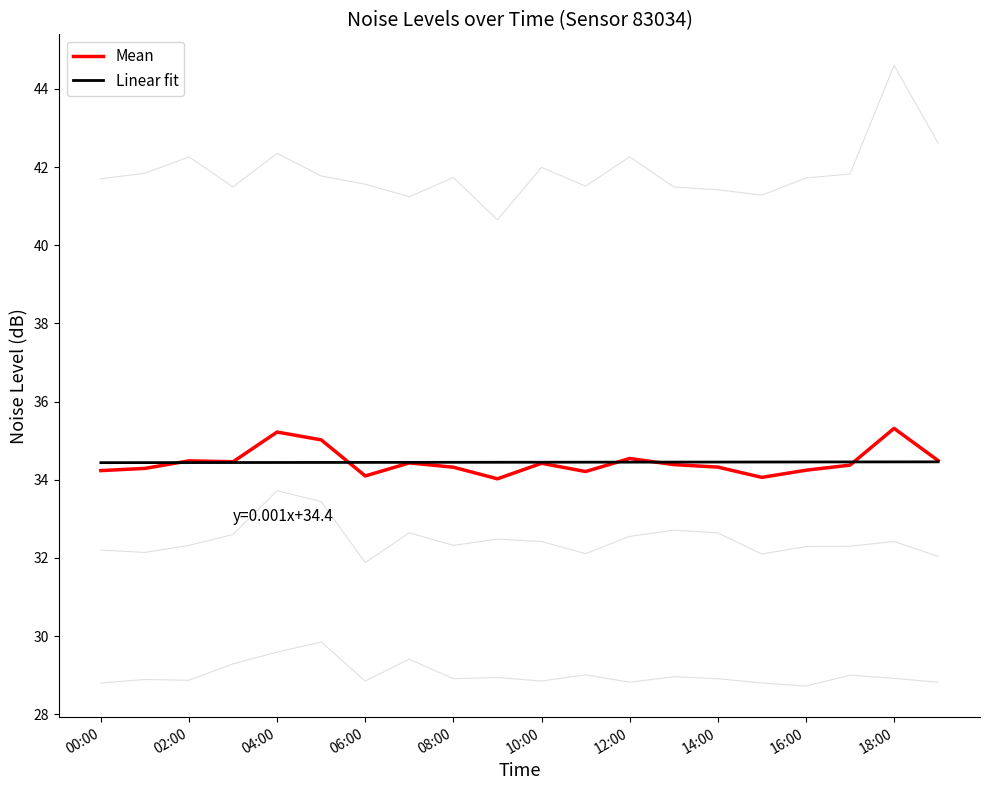

Which series changed the most between 00:00 and 06:00?

Mean